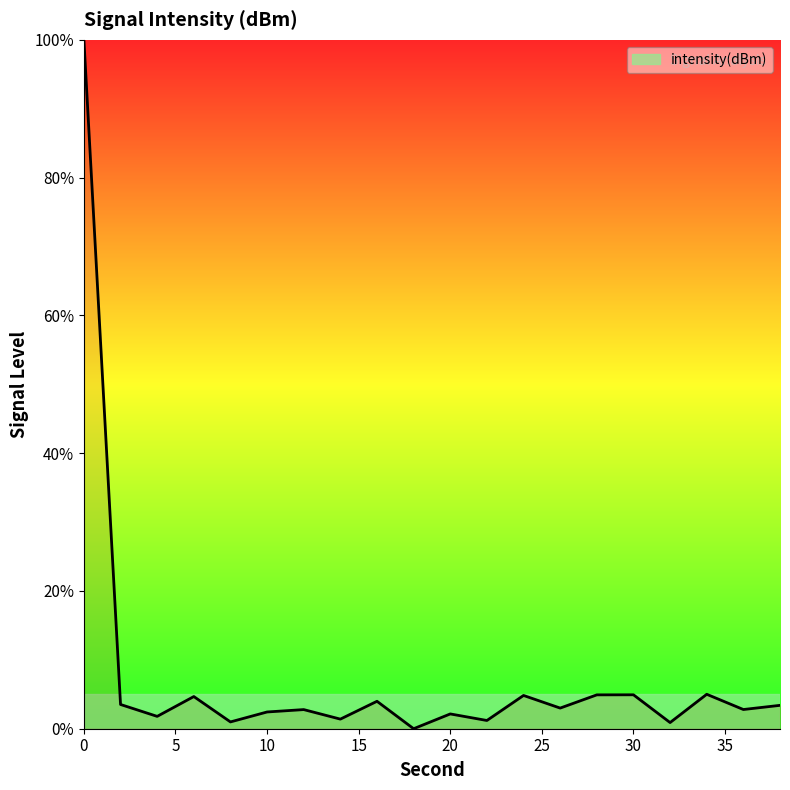

What is the greatest value displayed?

100.0